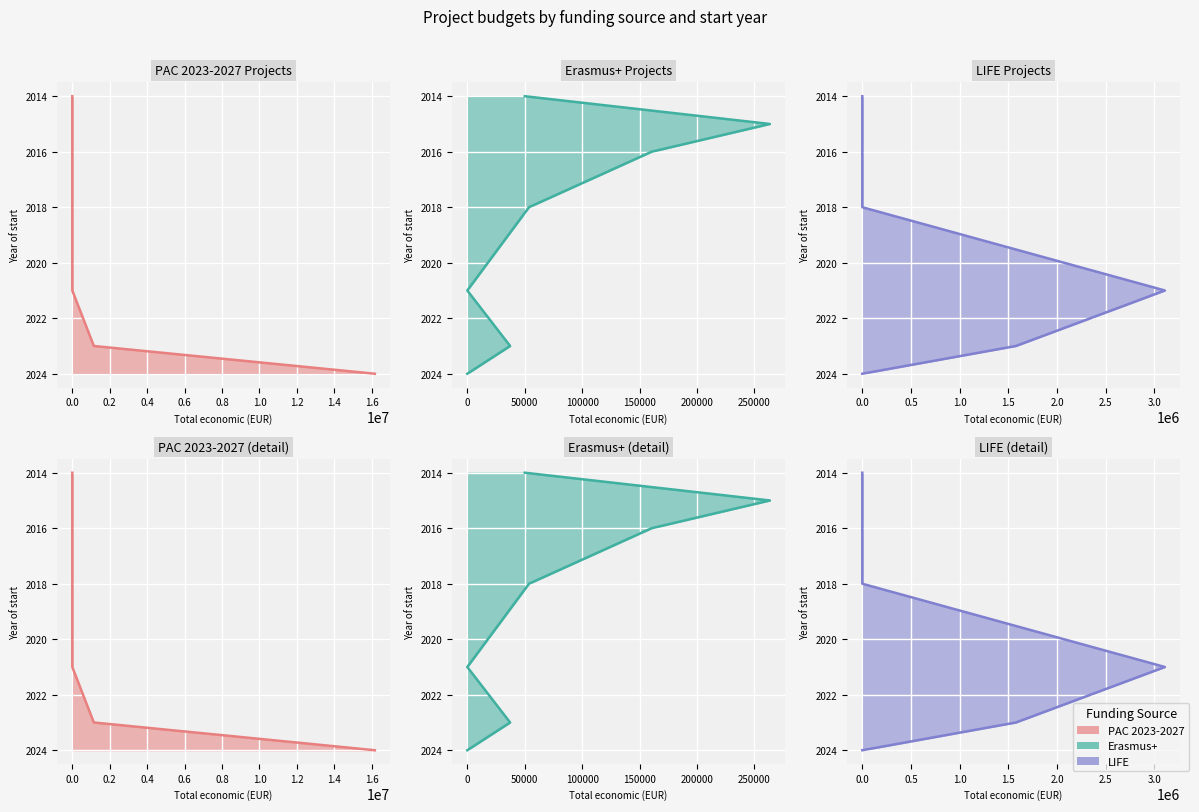

Is it true that LIFE Projects_line equals 788 at 0.0?

False